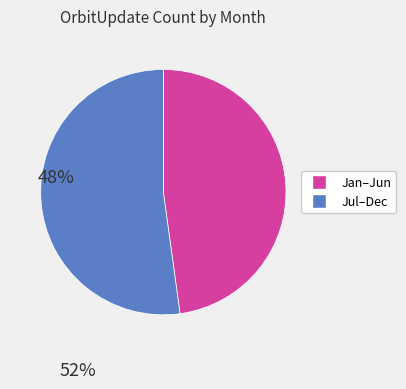

Is the sum of Jan–Jun and Jul–Dec greater than half?

Yes